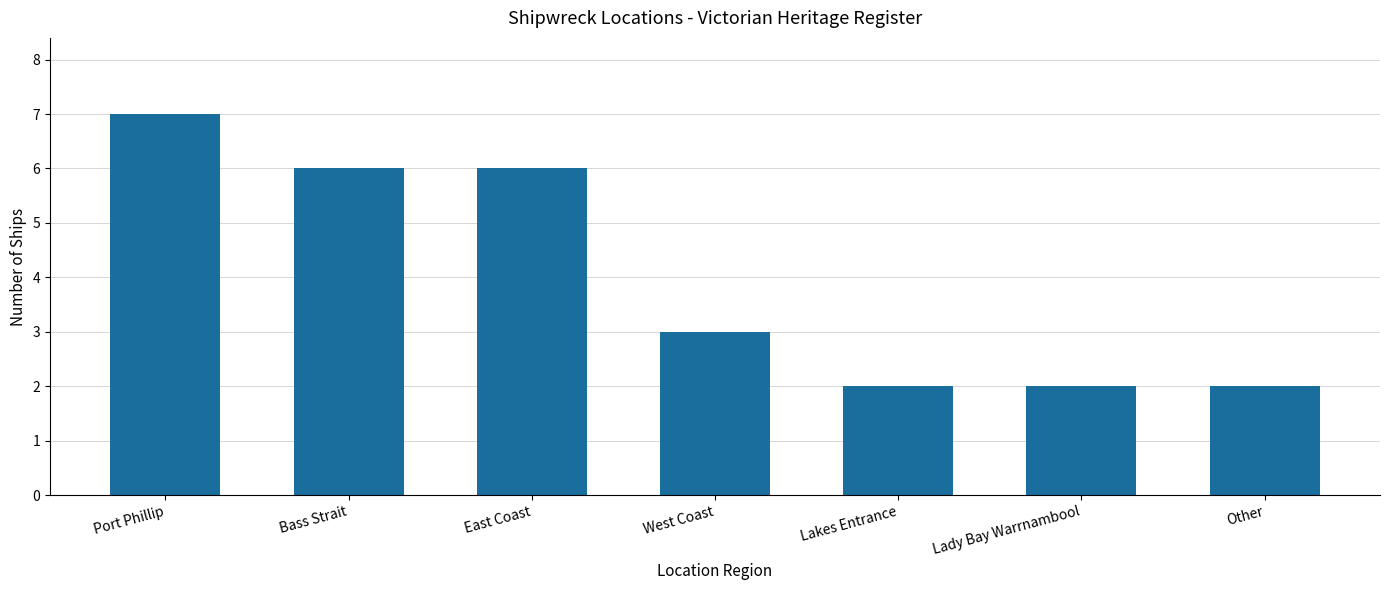

What is the greatest value displayed?

7